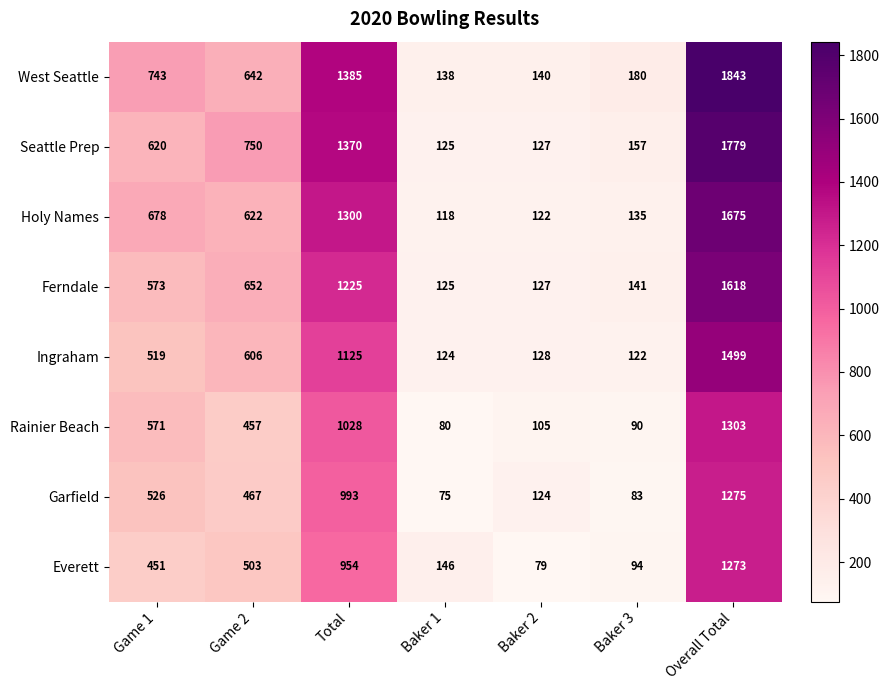

Is it true that Everett equals 94 at Baker 3?

True